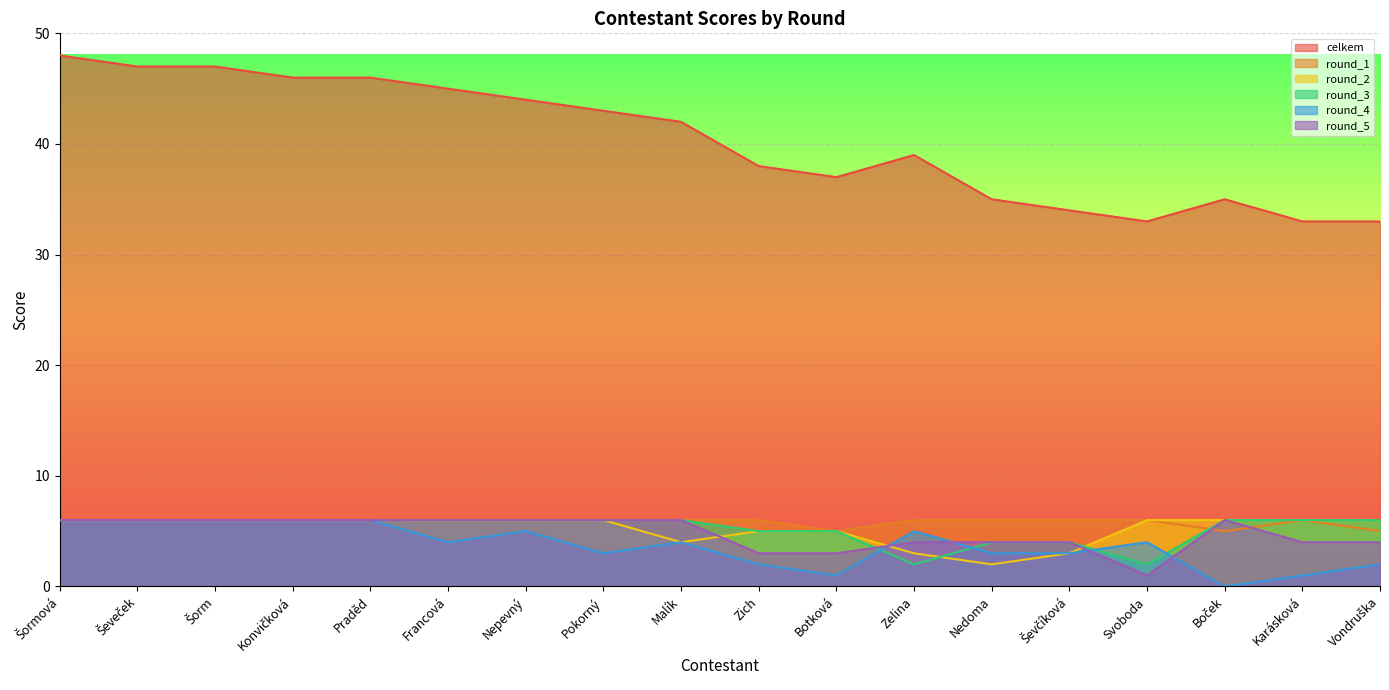

Between which two adjacent categories do round_3 and round_5 first intersect?

Botková and Zelina